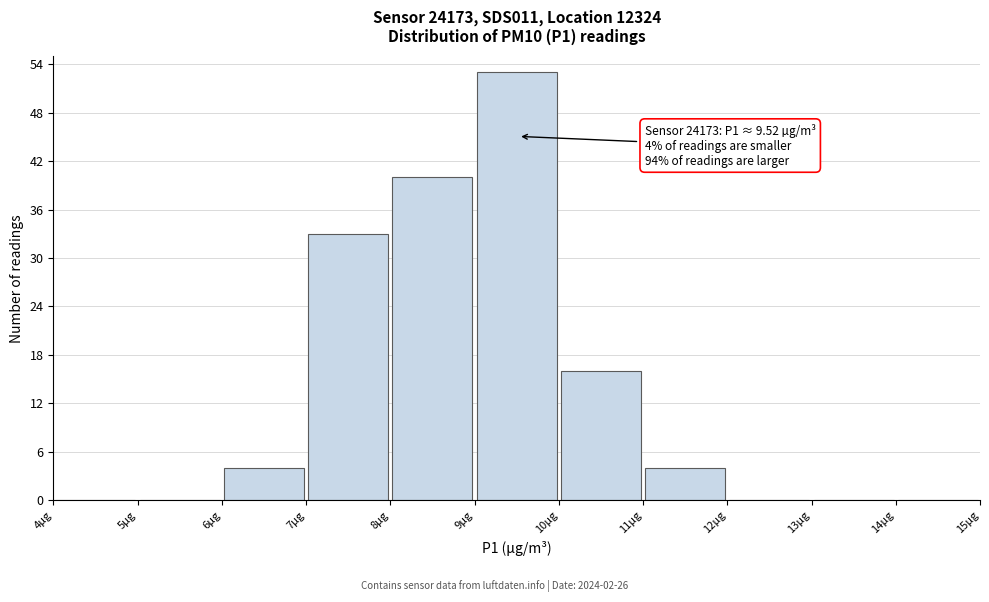

Over which range of the x-axis is the bar tallest?

9 to 10